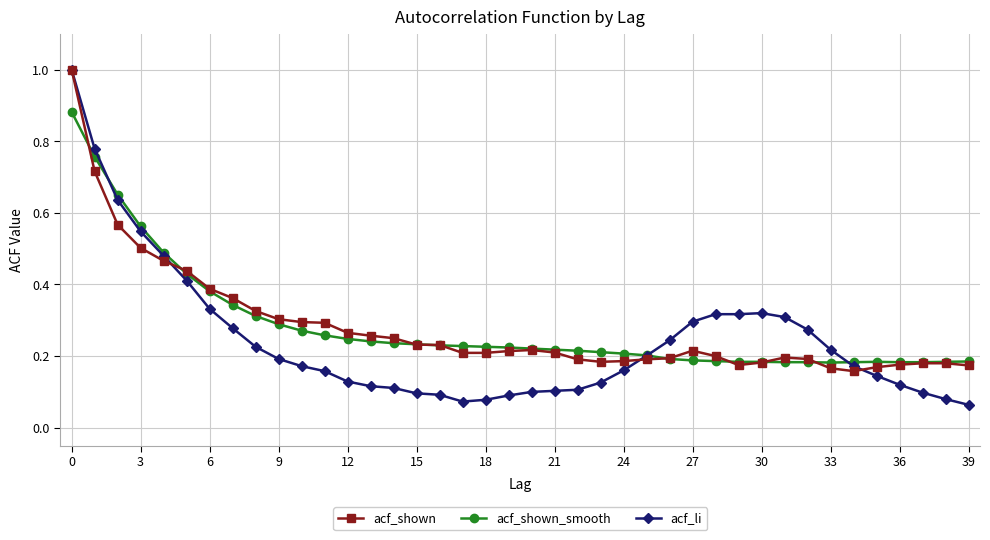

What is the greatest value displayed?

1.0